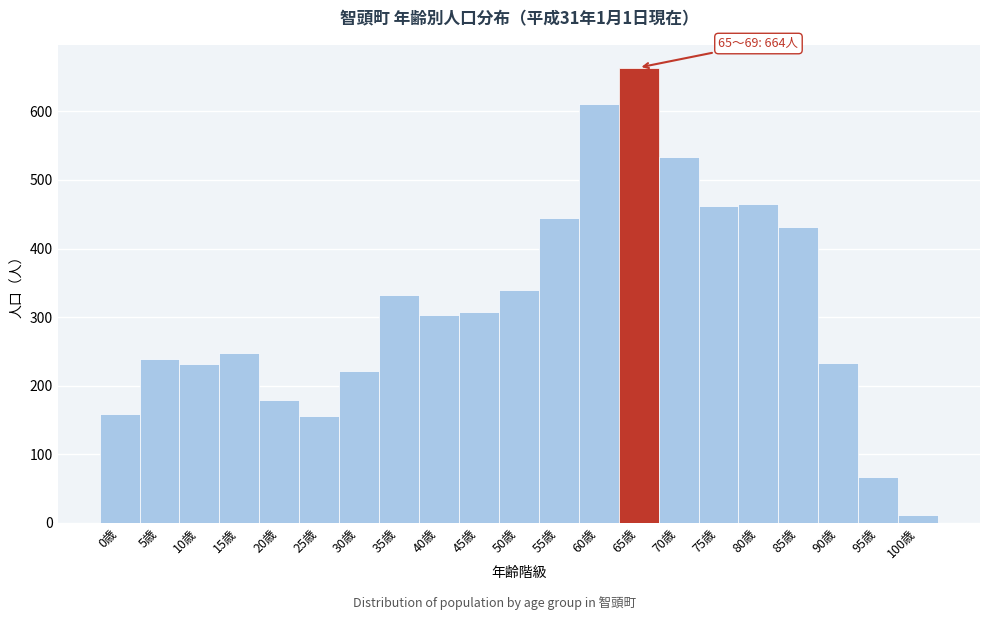

What is the label of the 1st bar from the left?

0歳